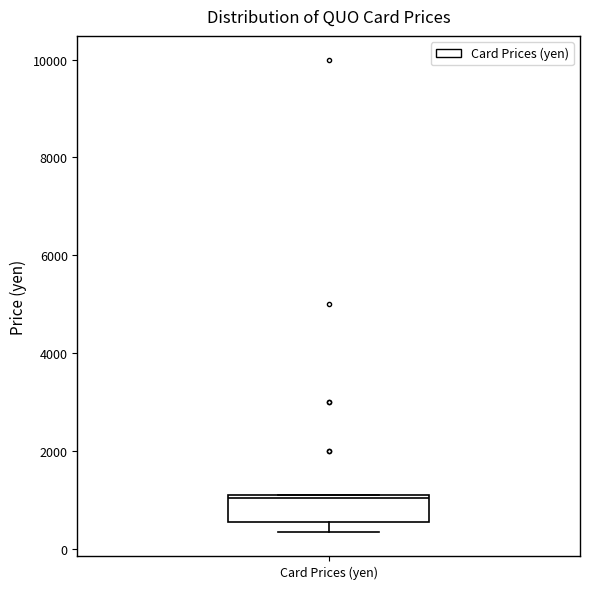

Read this box plot against the y-axis: the position of the median line, the range covered by the box, and the ends of both whiskers. The values are not printed on the chart, so give them approximately, as read against the axis.

median 1000, box 600 to 1000, whiskers 400 to 1000